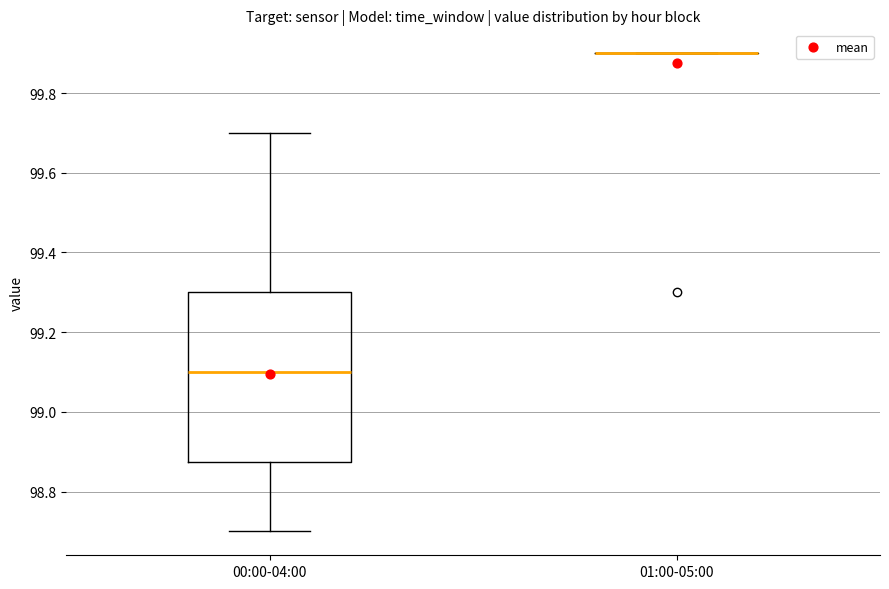

Comparing the boxes themselves (not the whiskers), which one is the tallest?

00:00-04:00